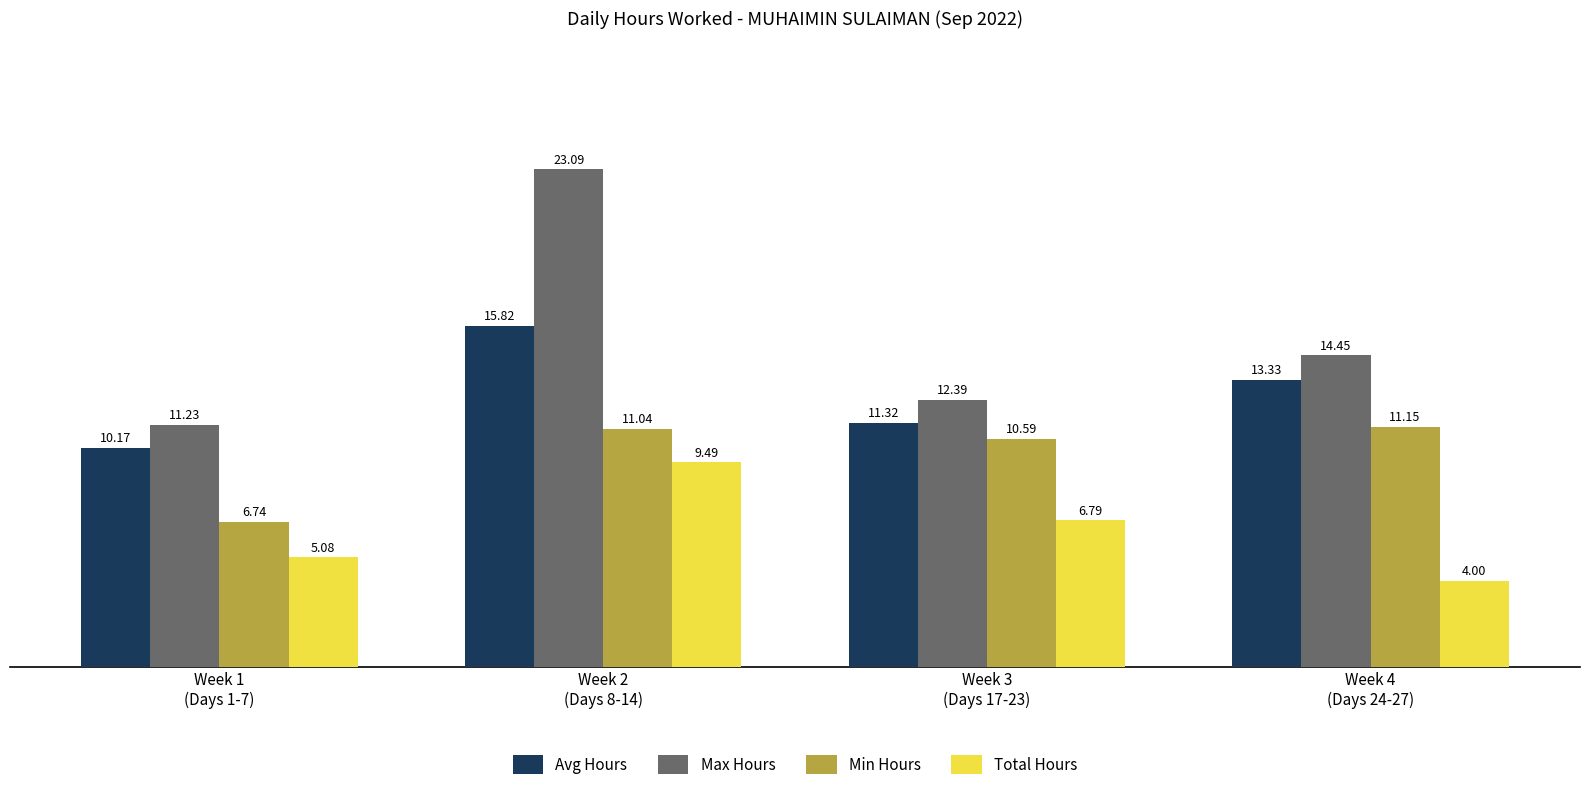

What is the approximate value of Avg Hours at Week 3
(Days 17-23)?

11.3